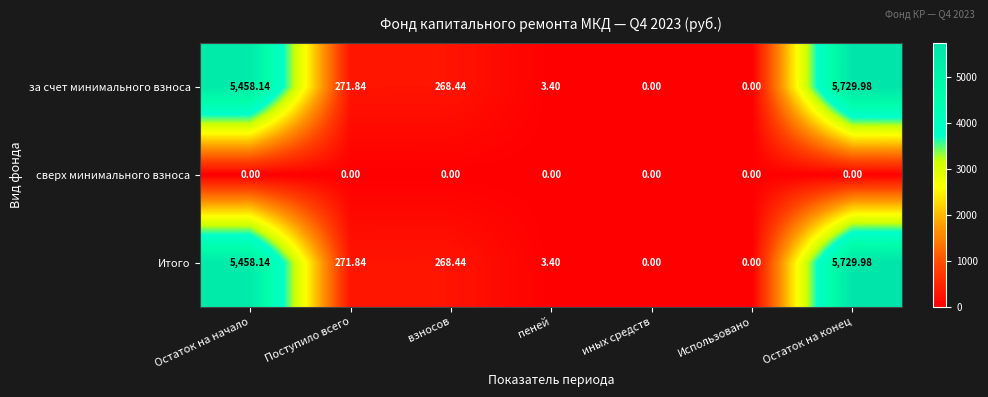

Which label corresponds to the largest value in the chart?

Остаток на конец